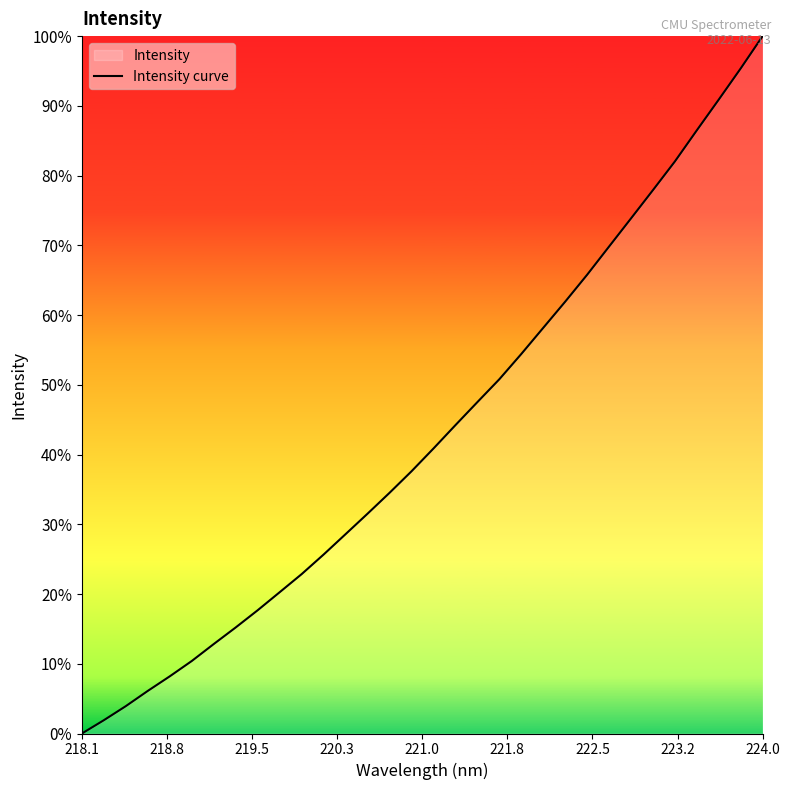

Which category has the lowest value across all series?

218.1